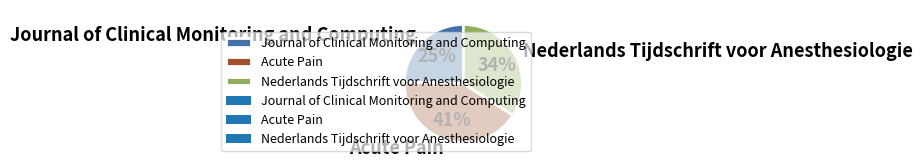

The Nederlands Tijdschrift voor Anesthesiologie slice represents 34% of the pie. True or false?

True